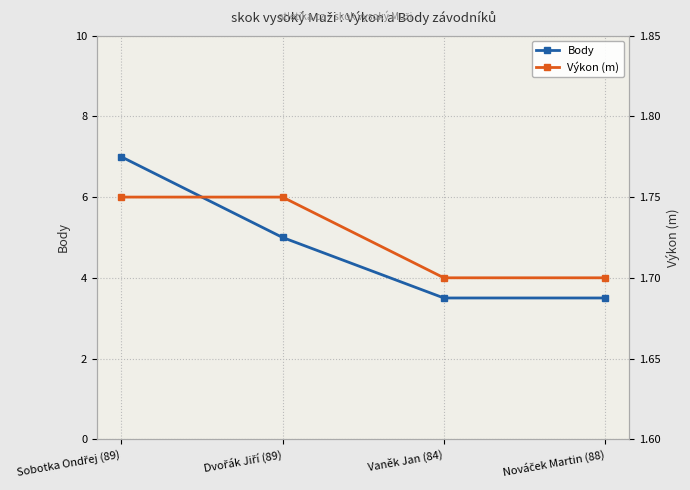

Which series has the largest total across all categories?

Body